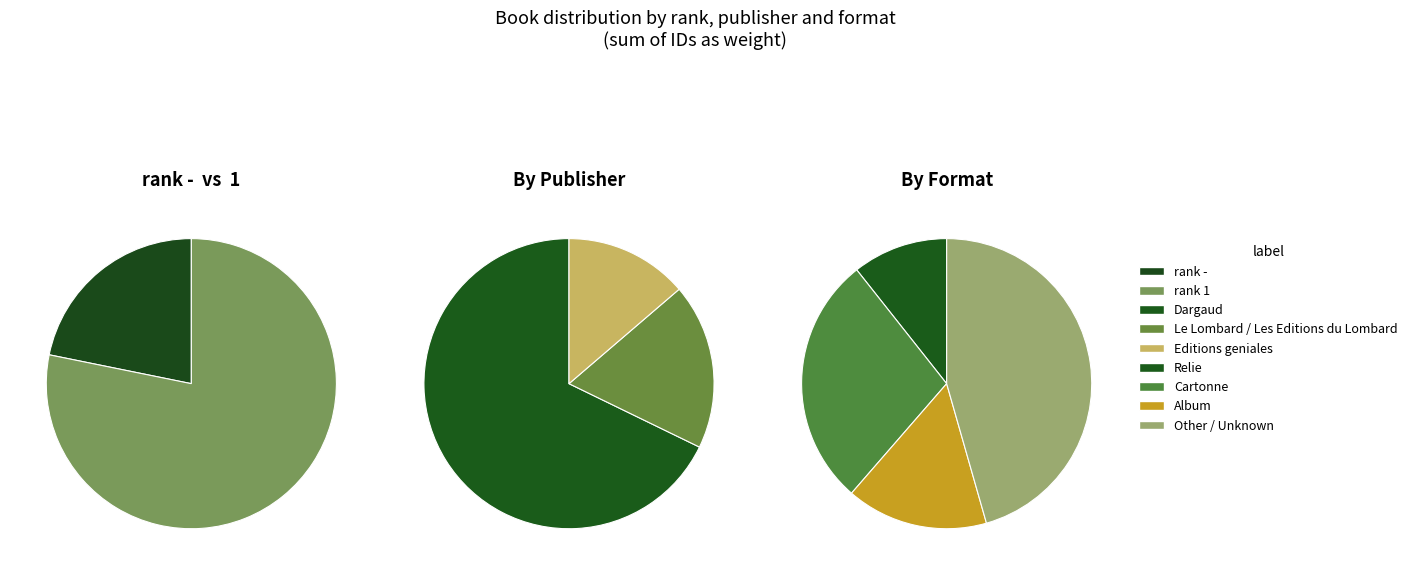

What percentage is NOT represented by 2?

73.4%